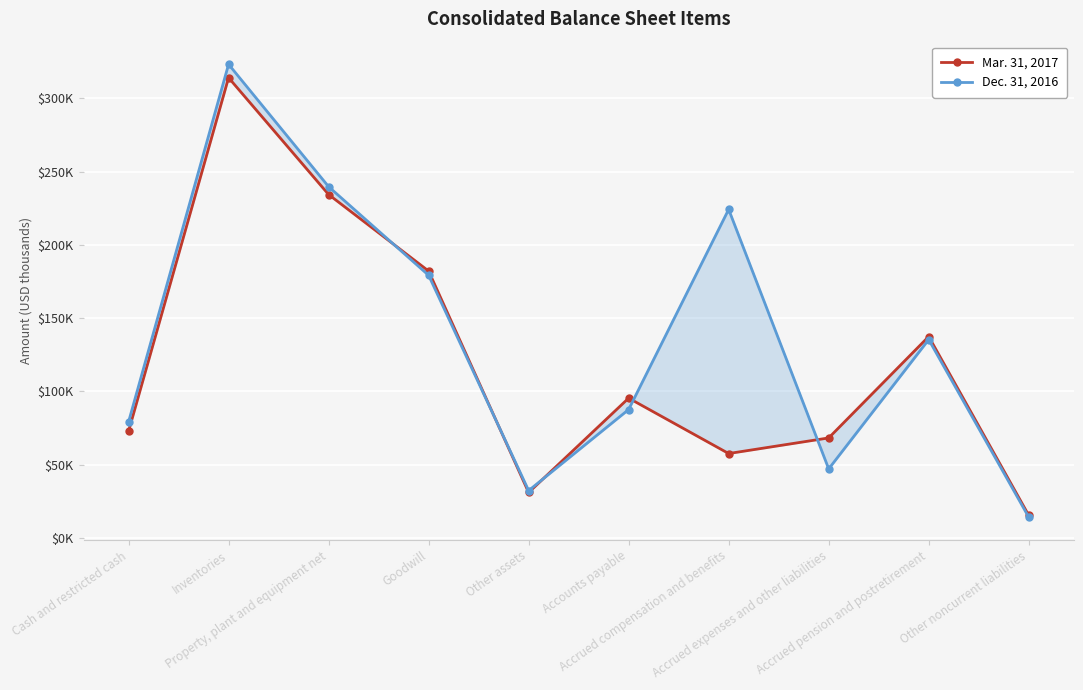

How many lines are shown in the chart?

2